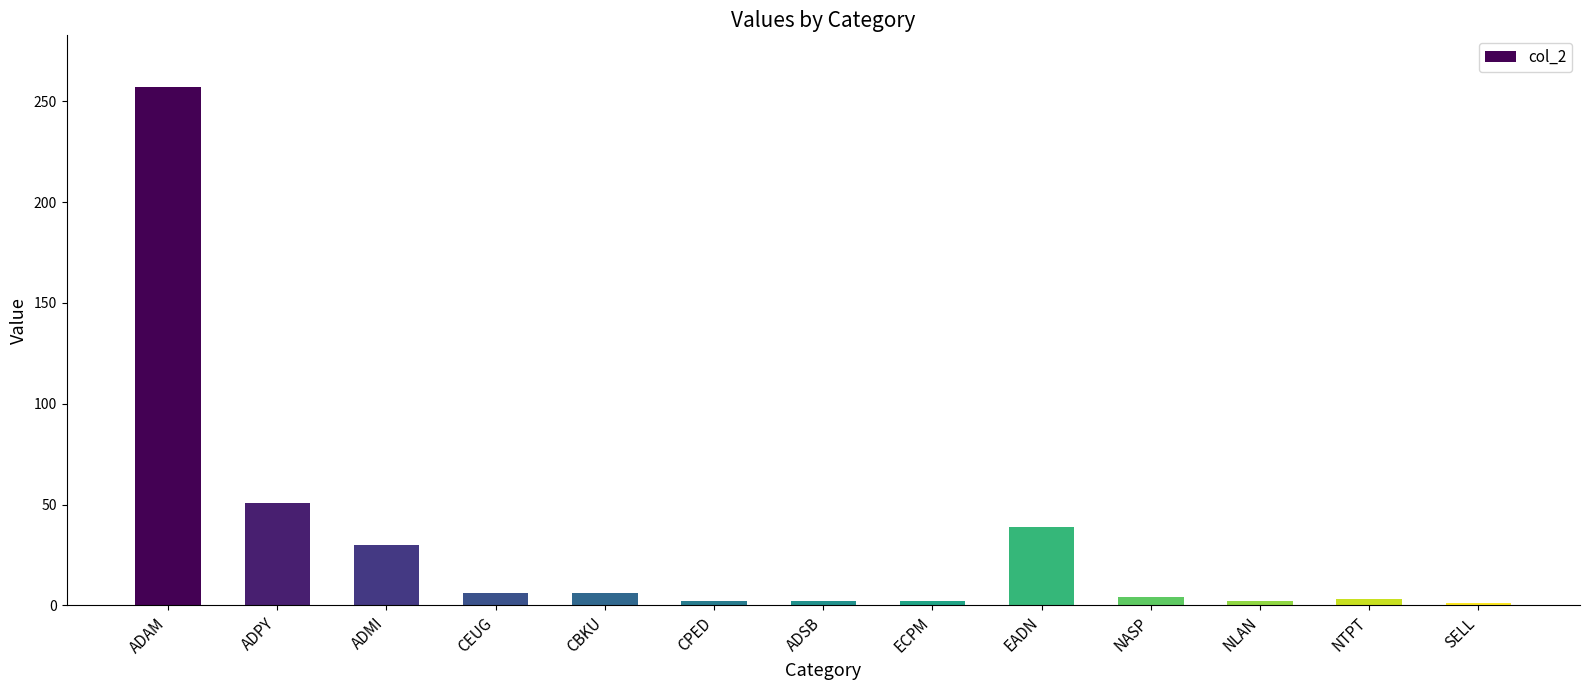

Which category has the highest value across all series?

ADAM